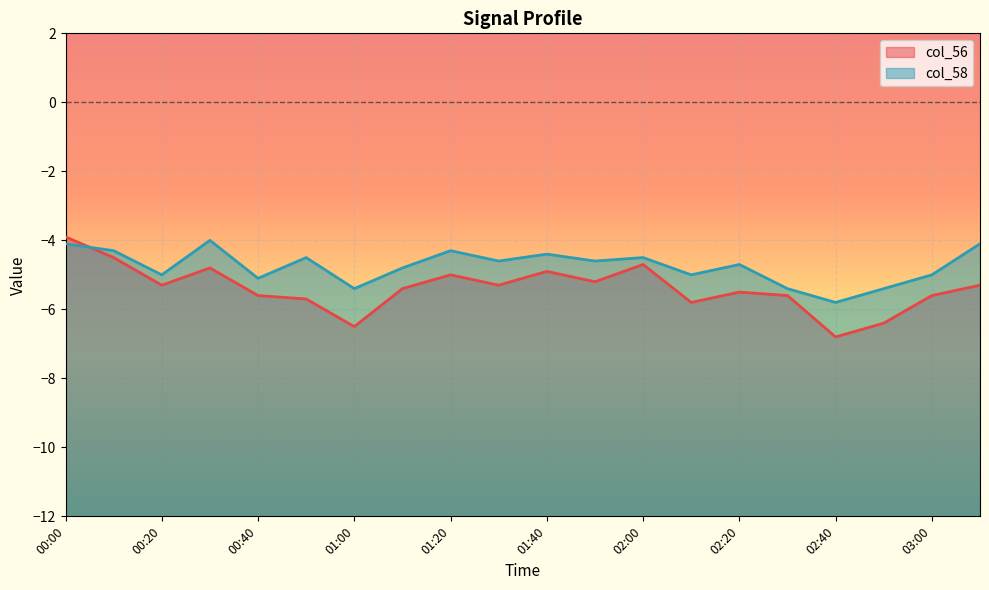

True or false: col_56 and col_58 cross at least once.

True